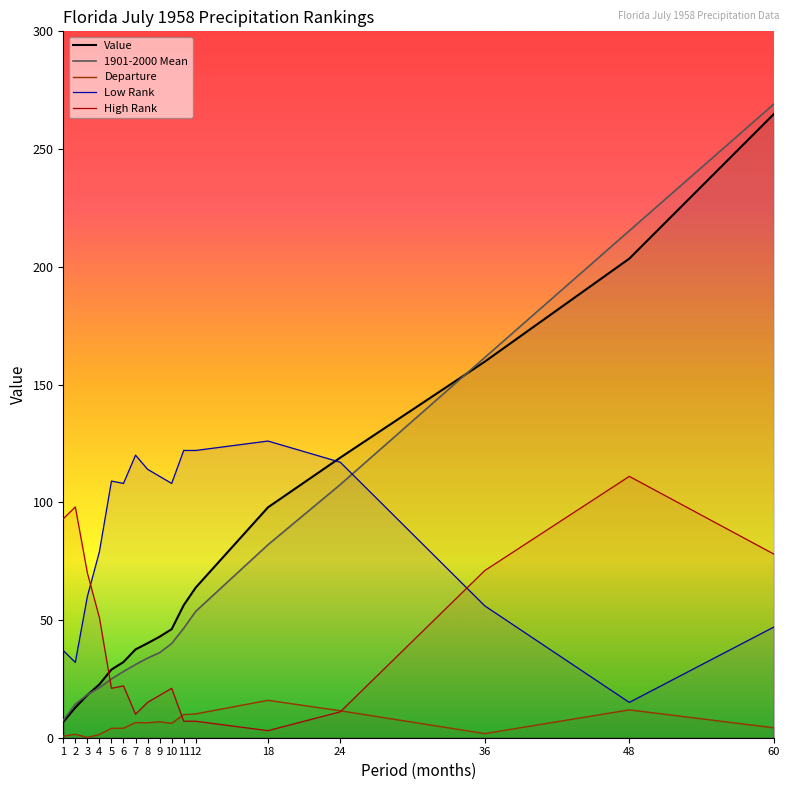

What is the value of the Departure point at the 5th from the left?

4.0